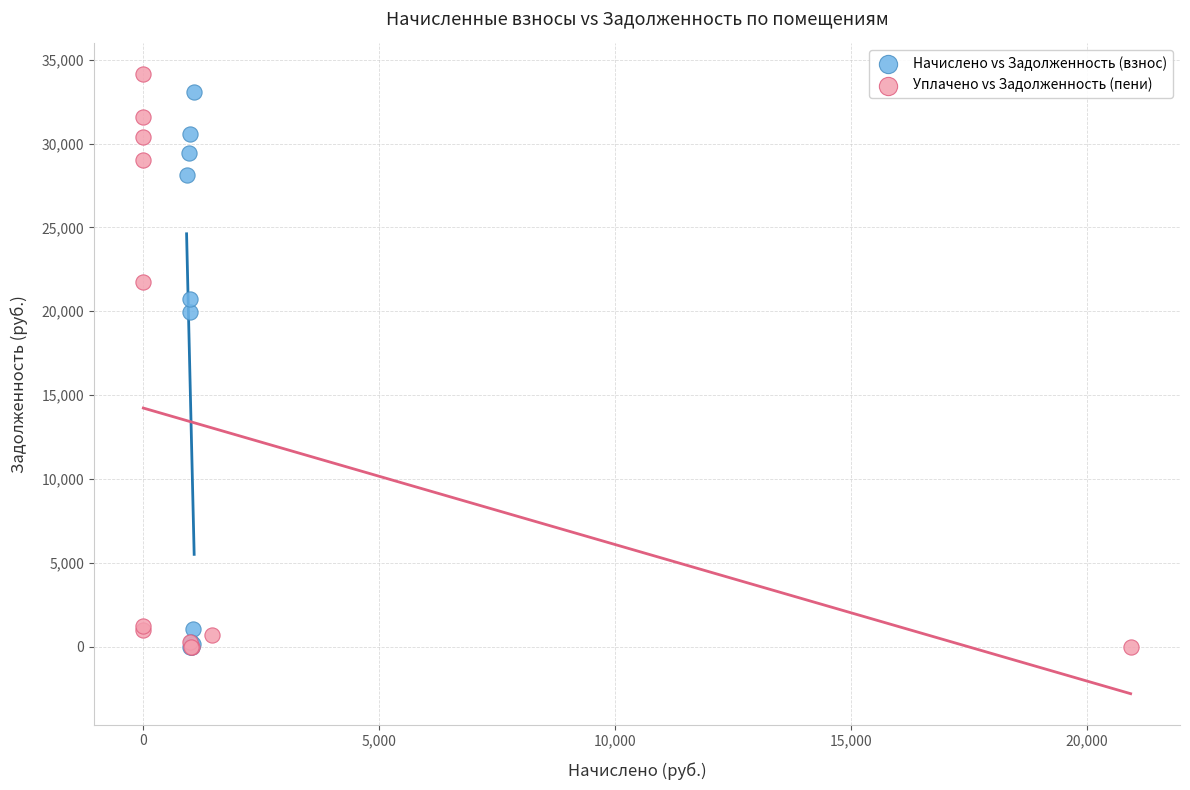

Which series has the largest Y range (max minus min)?

Уплачено vs Задолженность (пени)